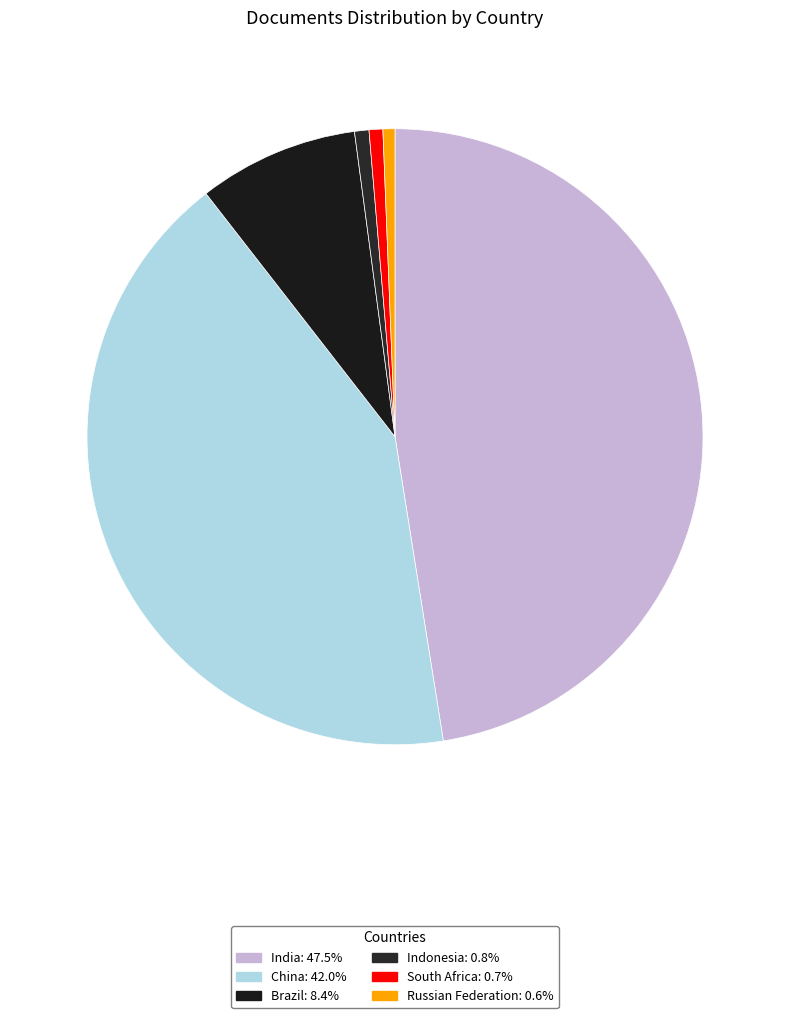

How many segments does this pie chart have?

6